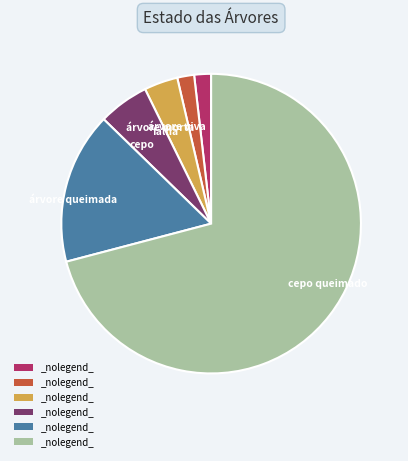

Is there a majority slice in this chart?

Yes